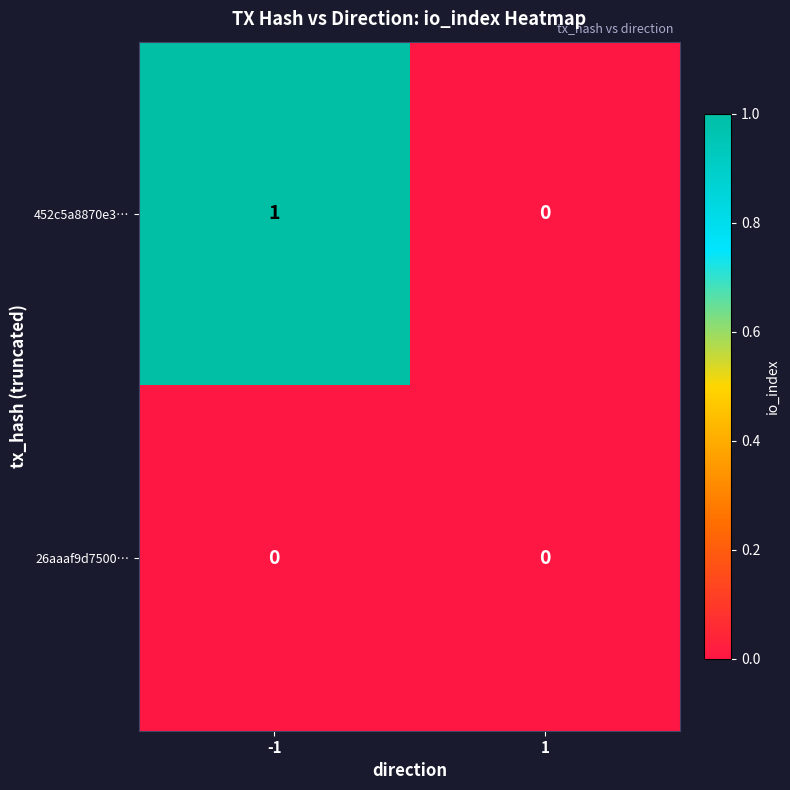

What is the total value across all series at -1?

1